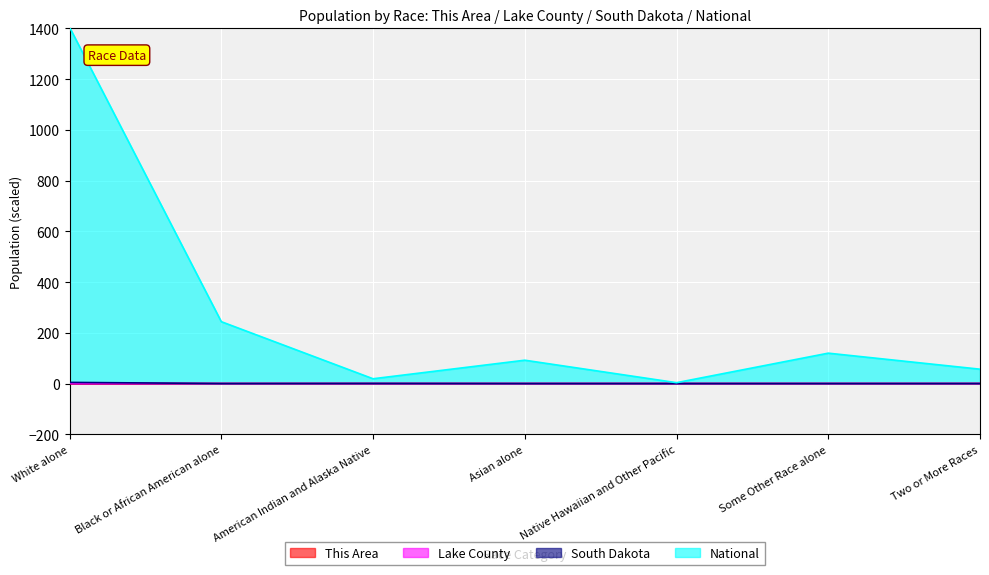

Does the chart display data point markers on the line(s)?

No